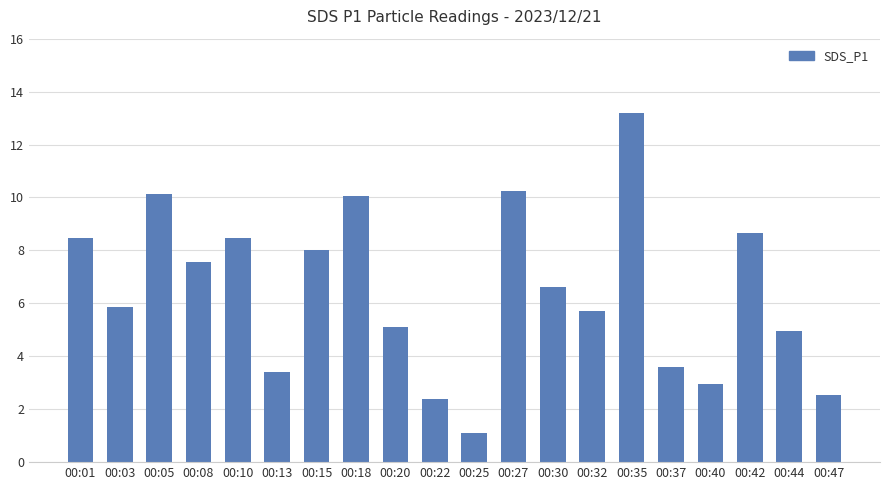

True or false: the data shows 4.0 at 00:22.

False